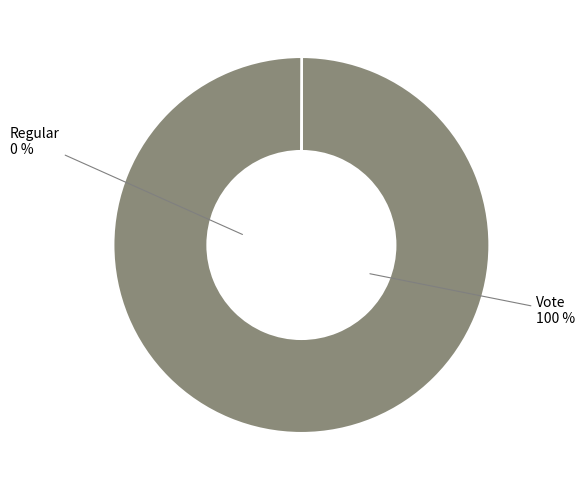

Count the number of slices in the pie.

2